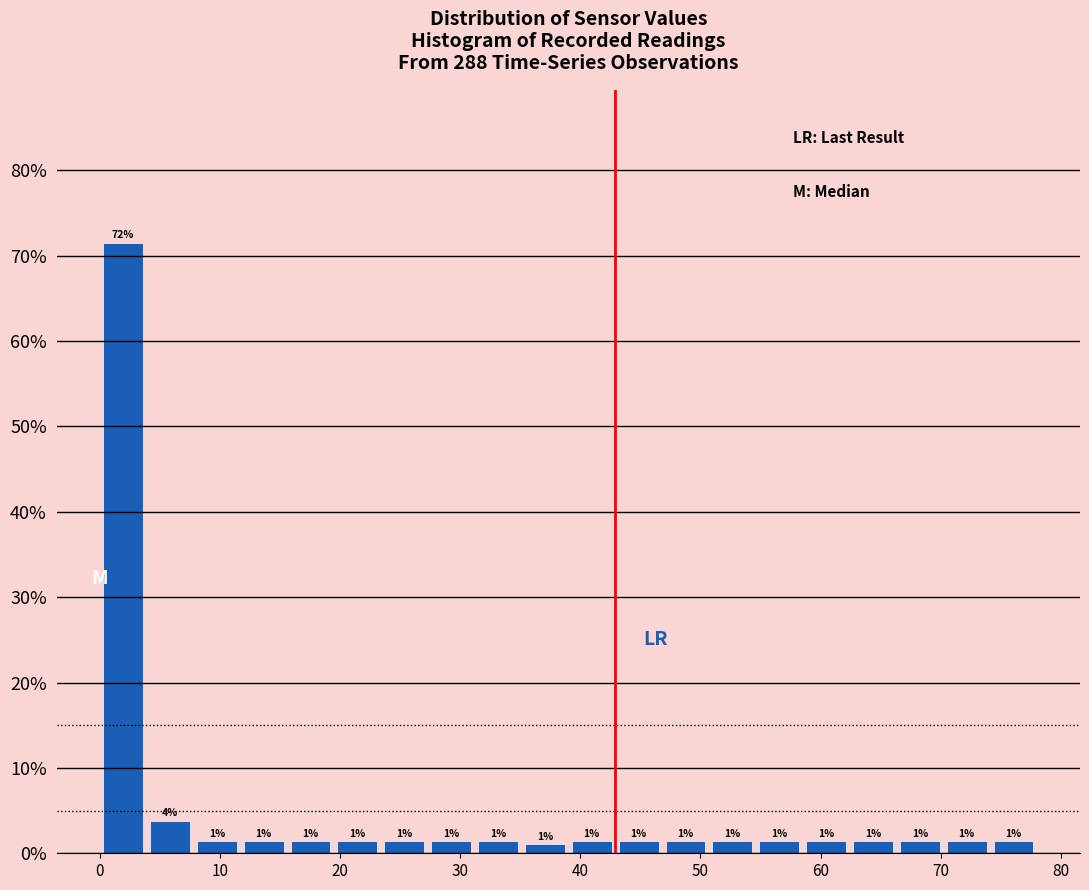

Around what value on the x-axis is the tallest bar? Give the approximate position of its centre, as read against the axis.

2